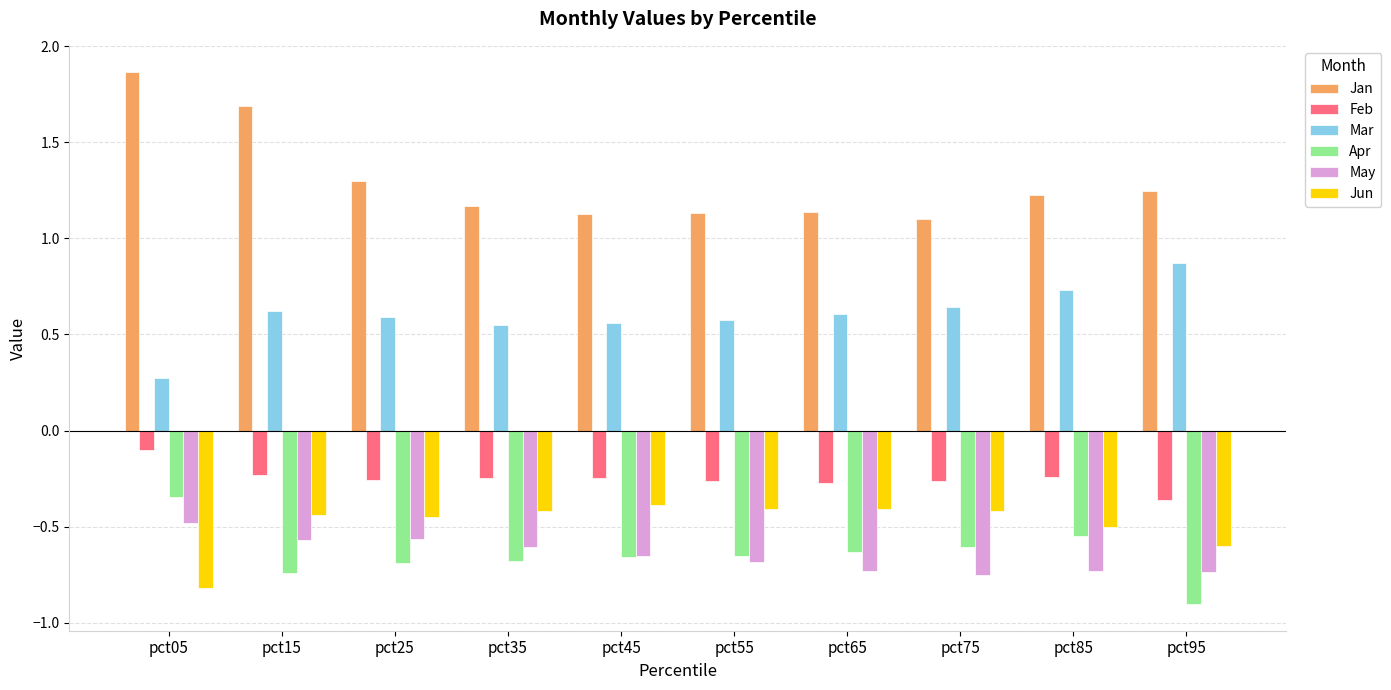

Is the value of May at pct25 greater than the value of Jan at pct25?

No